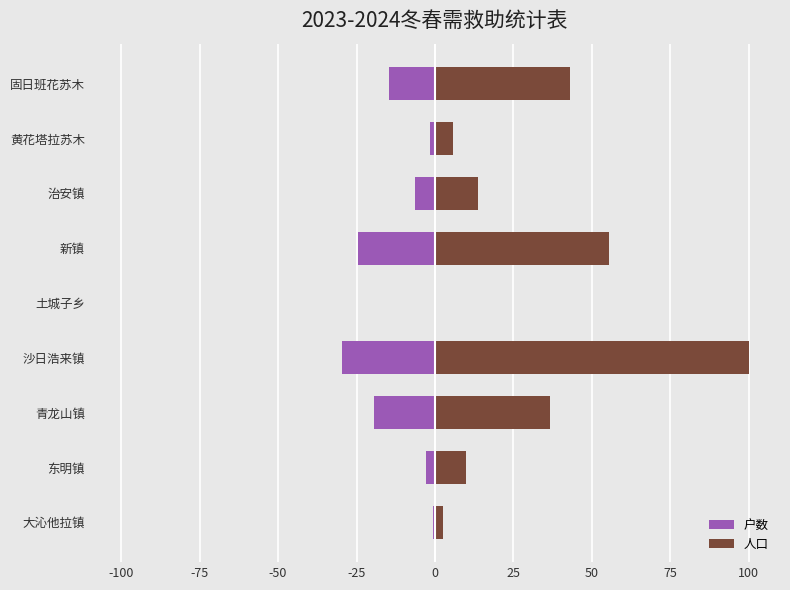

Is the value of 户数 at 新镇 greater than the value of 人口 at 东明镇?

No